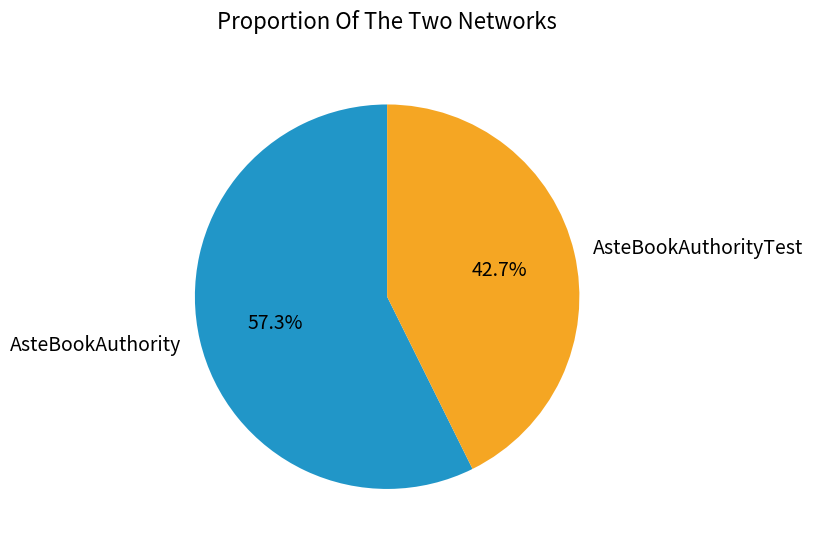

Which slice is the smallest?

AsteBookAuthorityTest